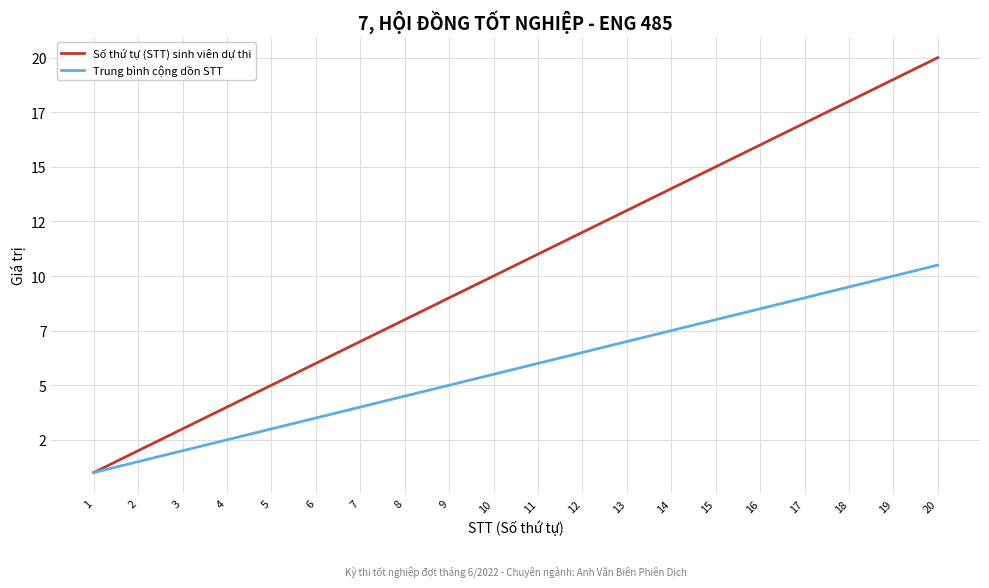

Does the chart have visible grid lines?

Yes